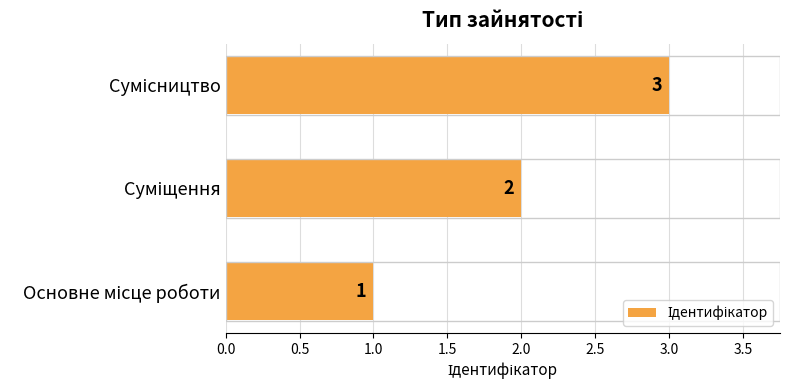

What is the greatest value displayed?

3